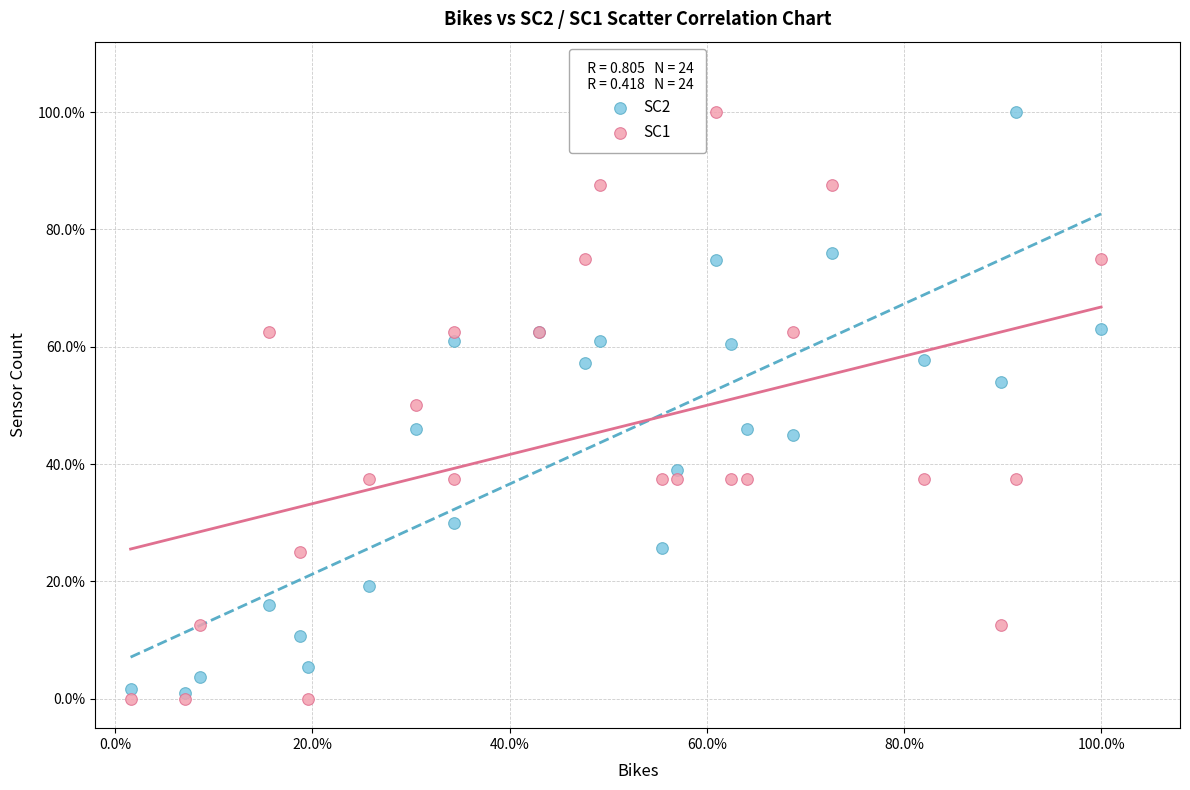

Which series reaches the minimum Y coordinate?

SC1